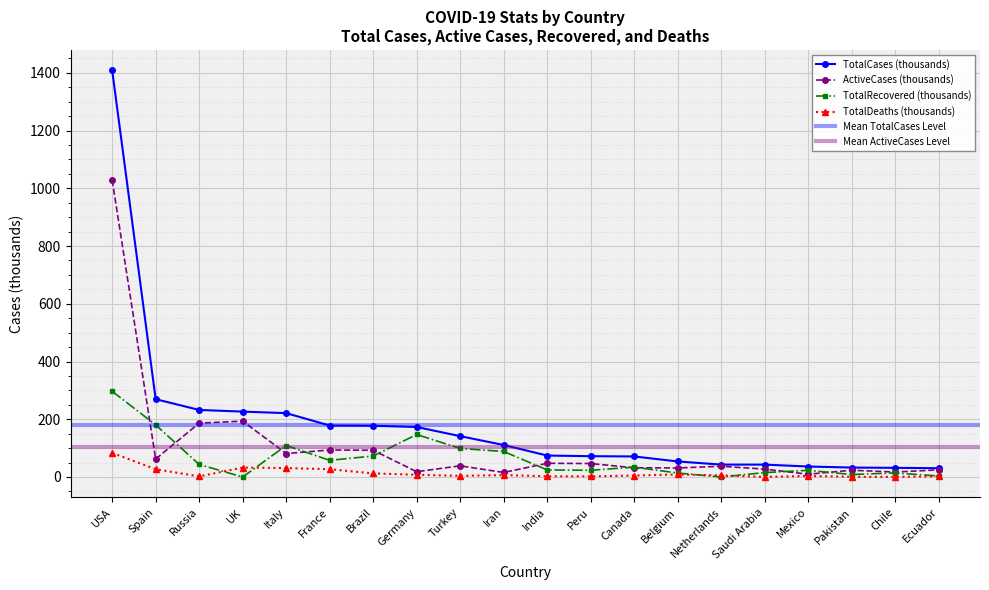

What is the lowest value of the TotalCases series?

30.4